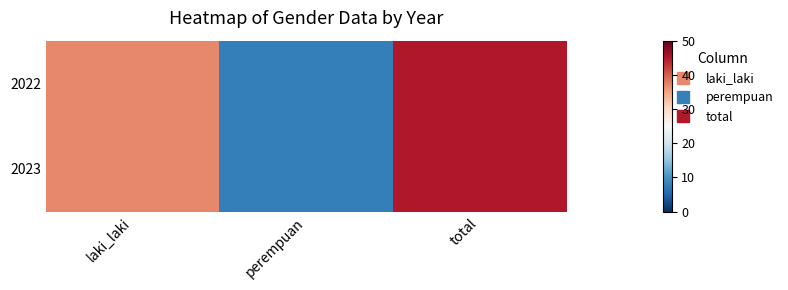

Which series changed the most between laki_laki and total?

2022